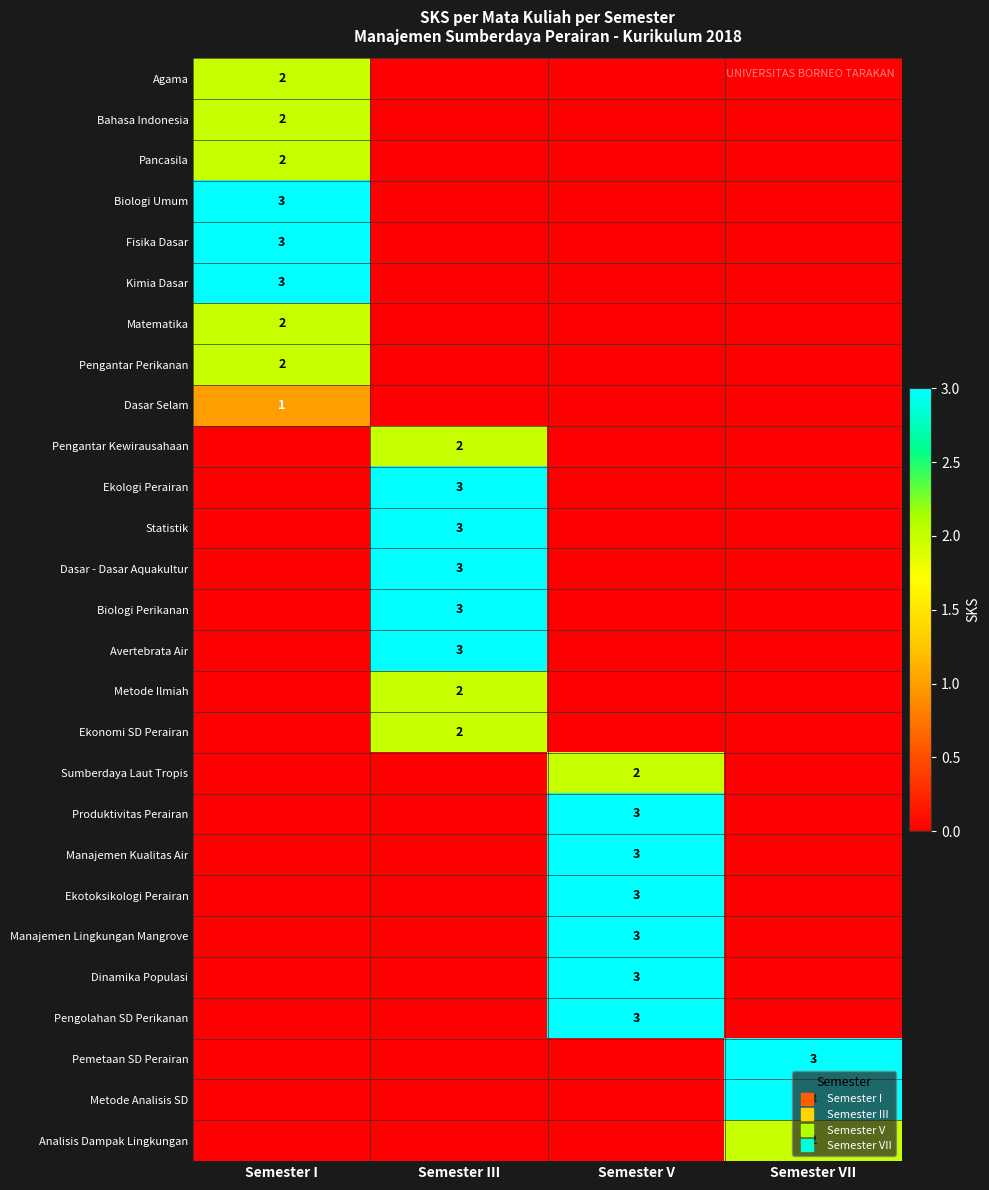

What is the total value across all series at Semester VII?

8